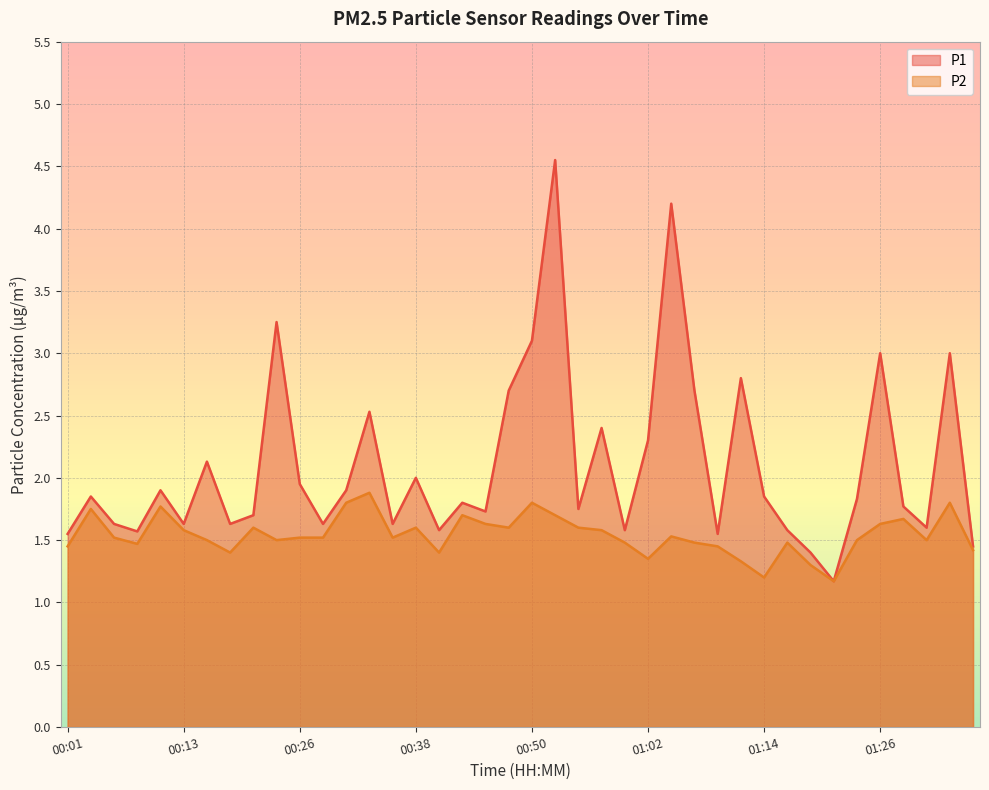

What is the sum of the P2 values at 01:14 and 00:18?

2.6